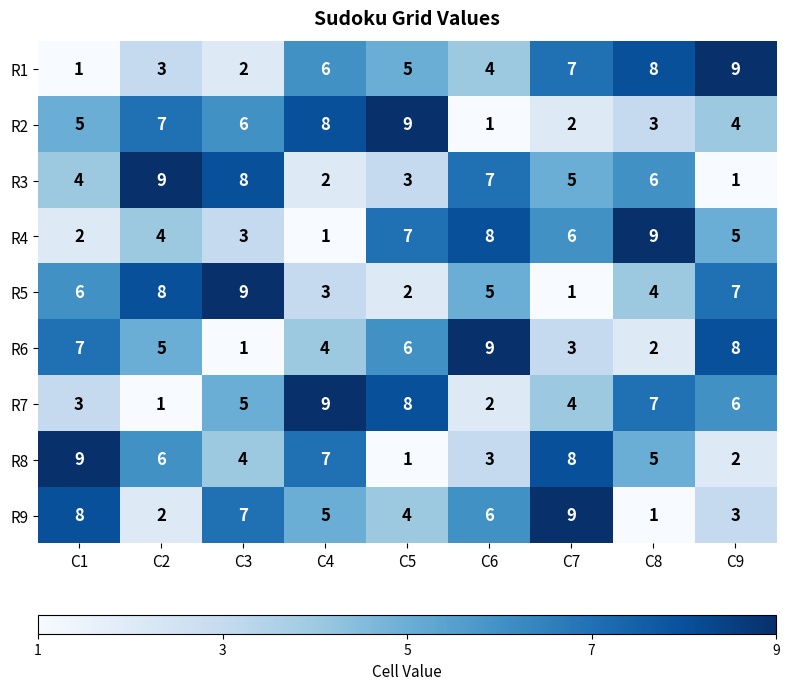

At how many categories does at least one series exceed 1?

9